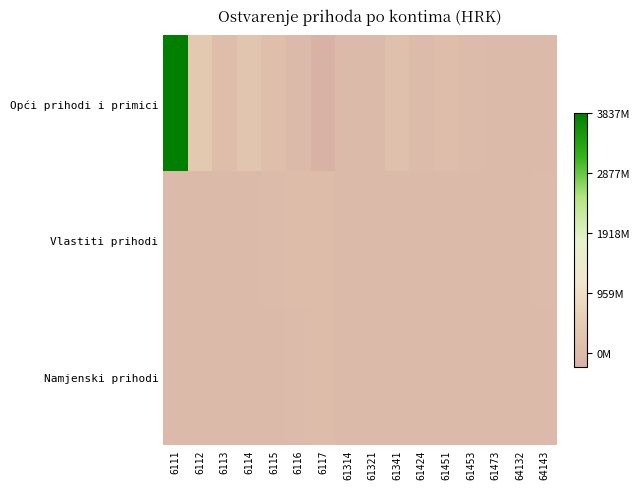

What is the maximum value shown in the chart?

3837092599.6